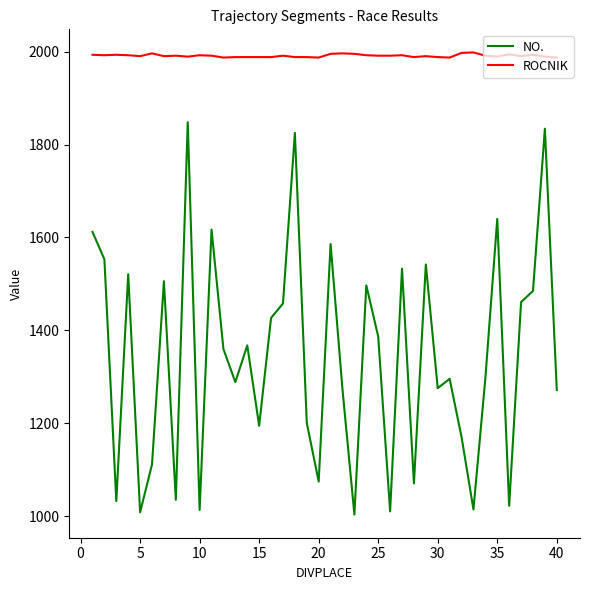

How many series are shown in this chart?

2